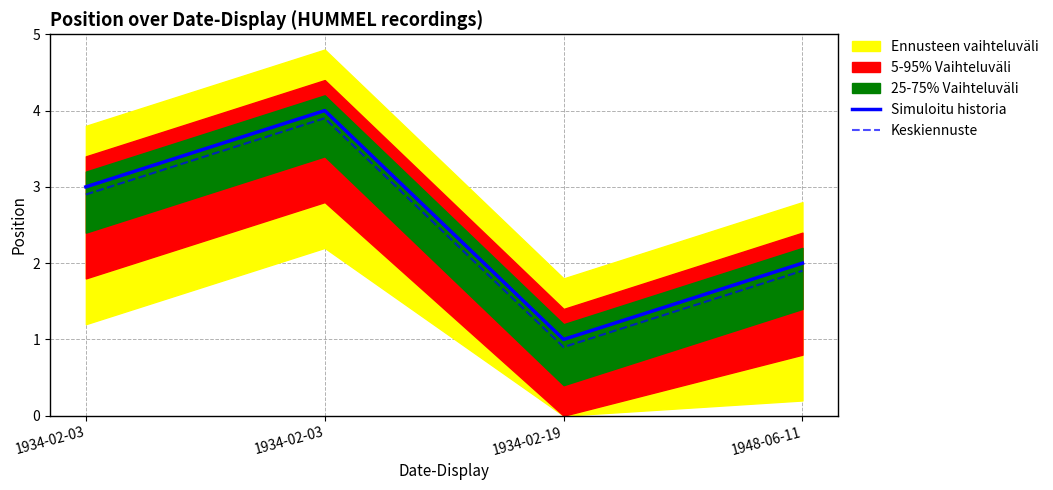

What is the label of the 4th point from the right?

1934-02-03